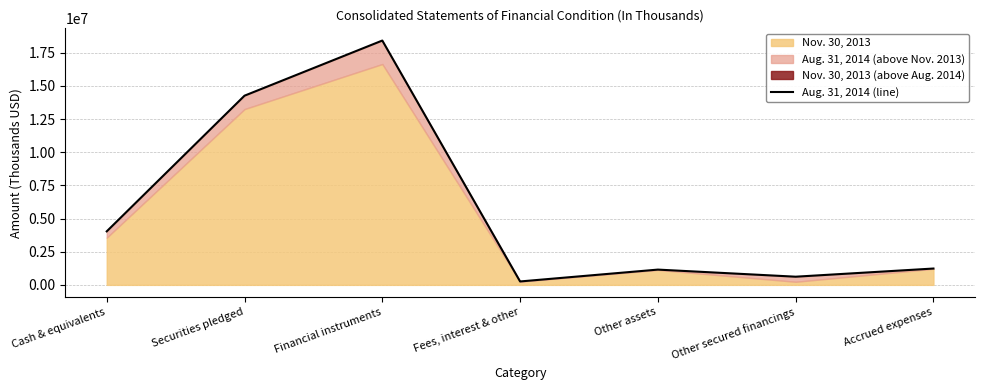

How many lines are shown in the chart?

1